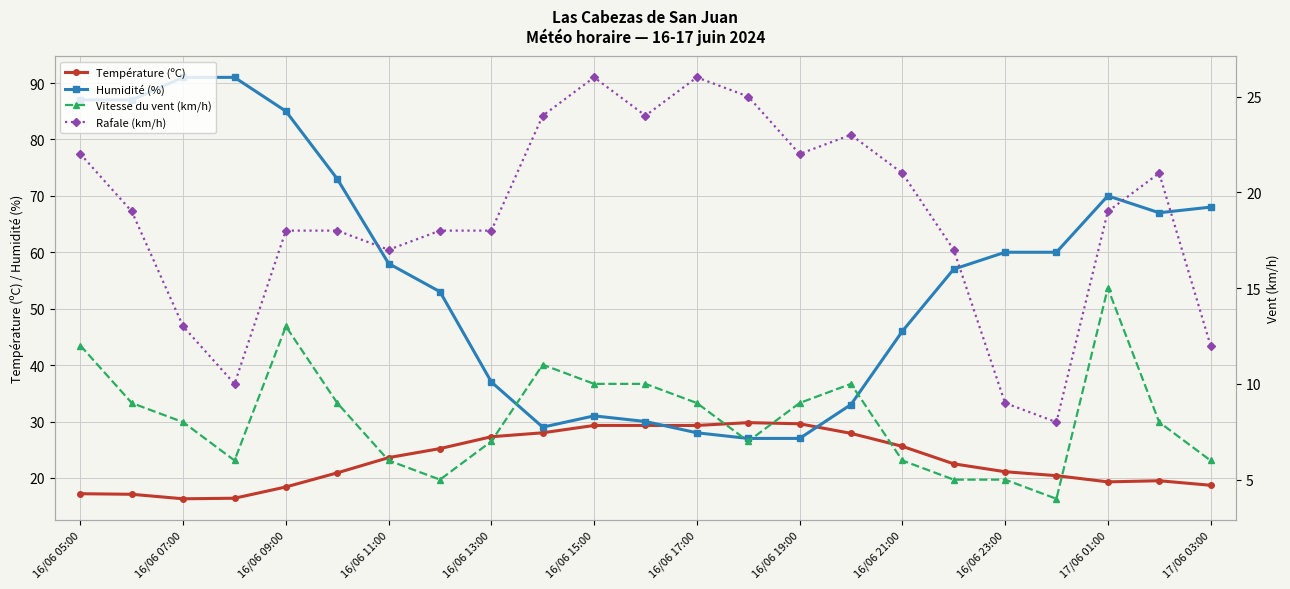

True or false: Rafale (km/h) and Vitesse du vent (km/h) cross at least once.

False